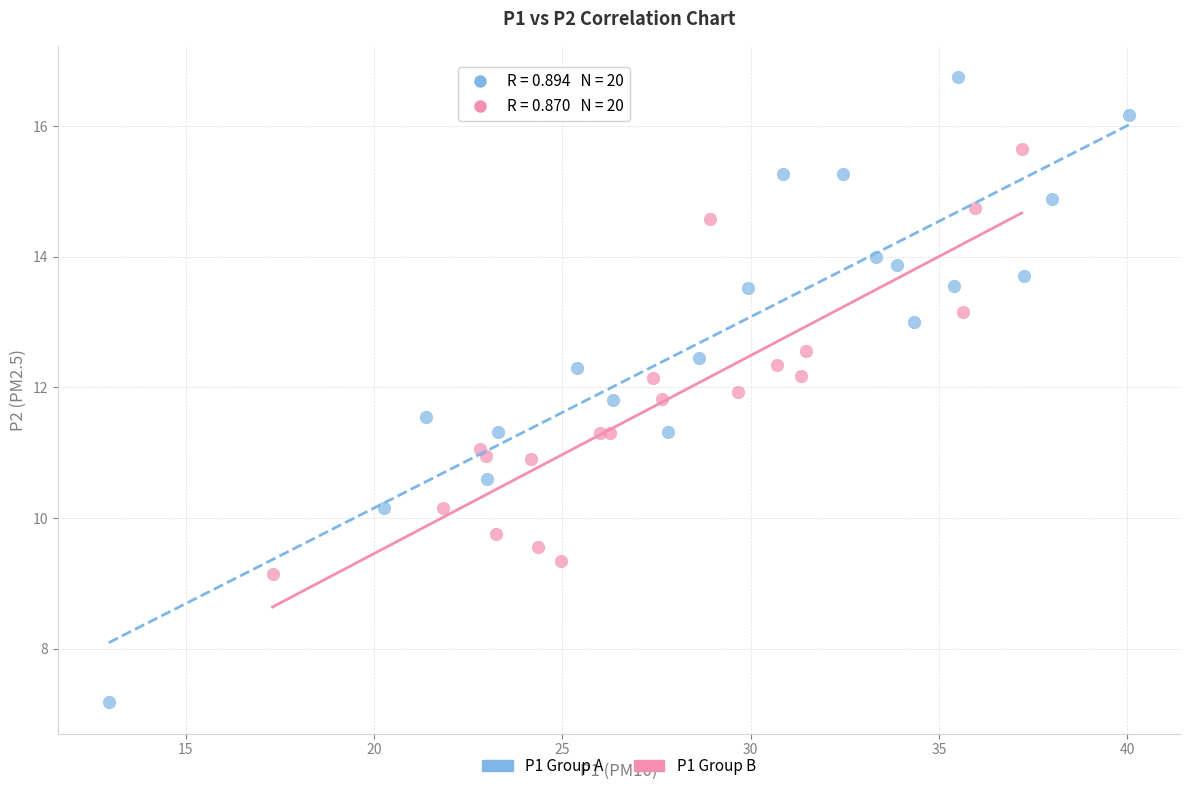

What are all the series names shown in the legend?

P1 Group A, P1 Group B